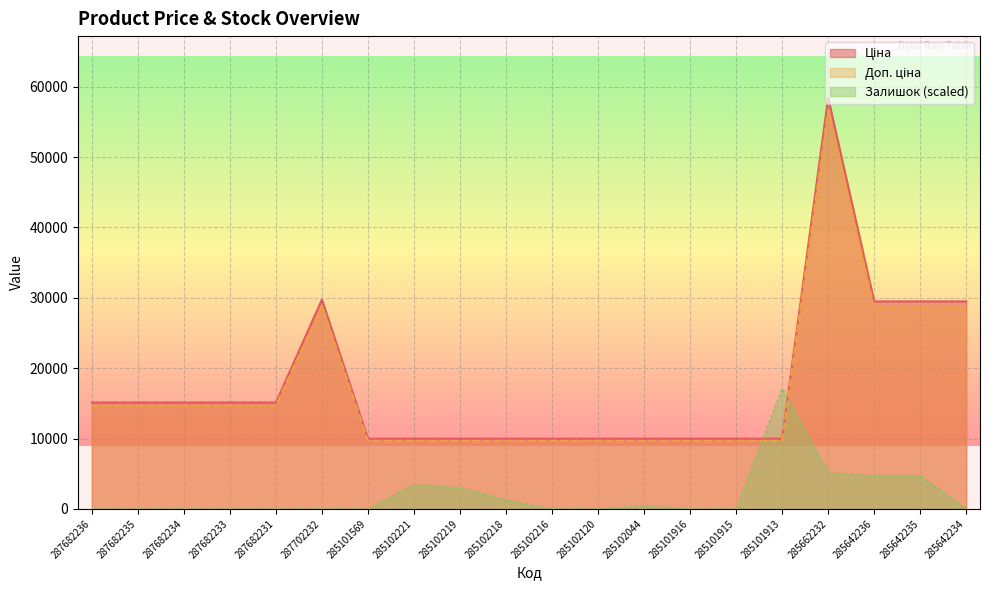

How many lines are shown in the chart?

3